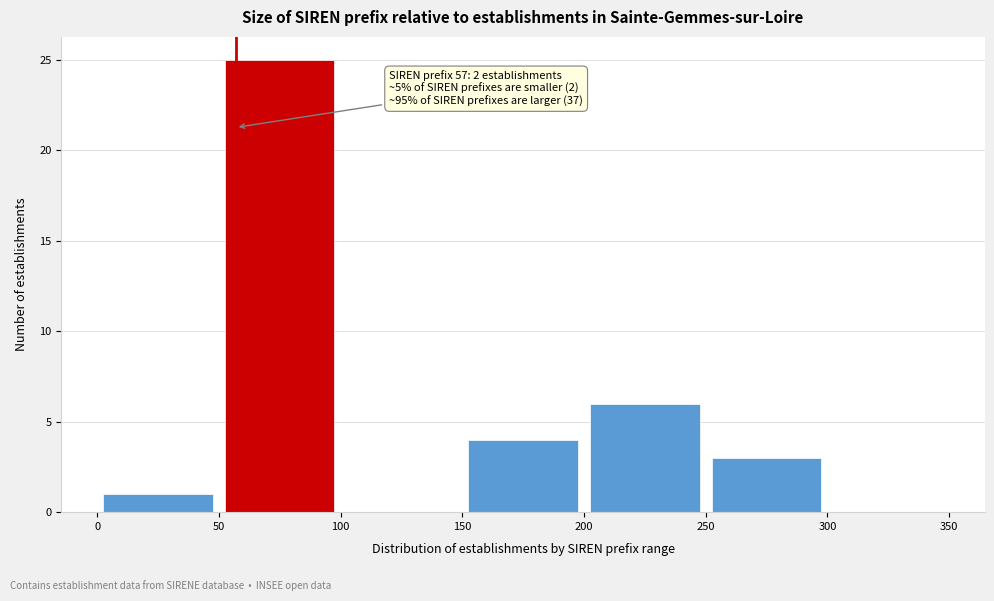

Over which range of the x-axis is the bar tallest?

50 to 100